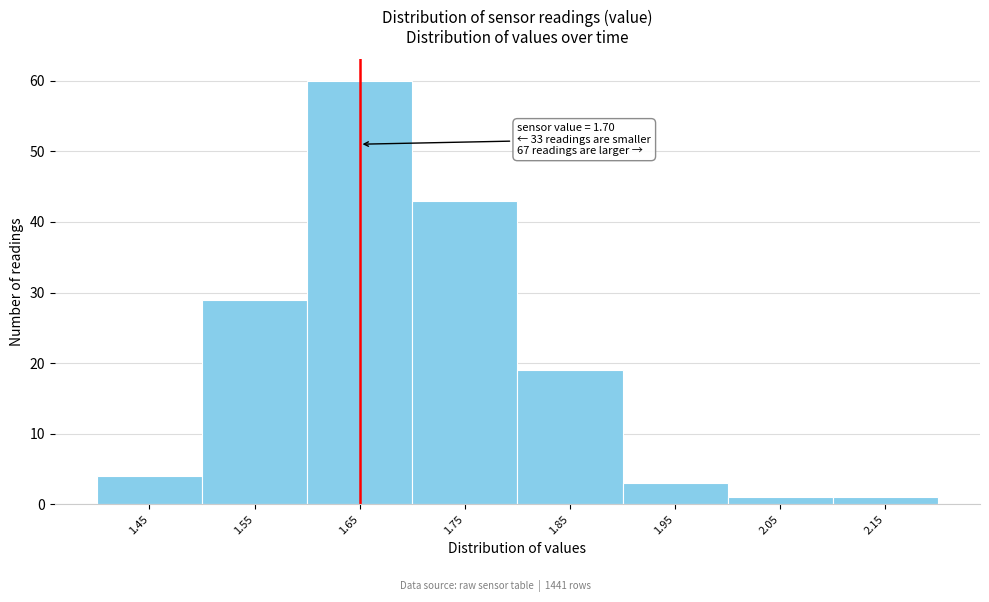

Reading left to right, extract all data points from this chart.

1.45=4	1.55=29	1.65=60	1.75=43	1.85=19	1.95=3	2.05=1	2.15=1